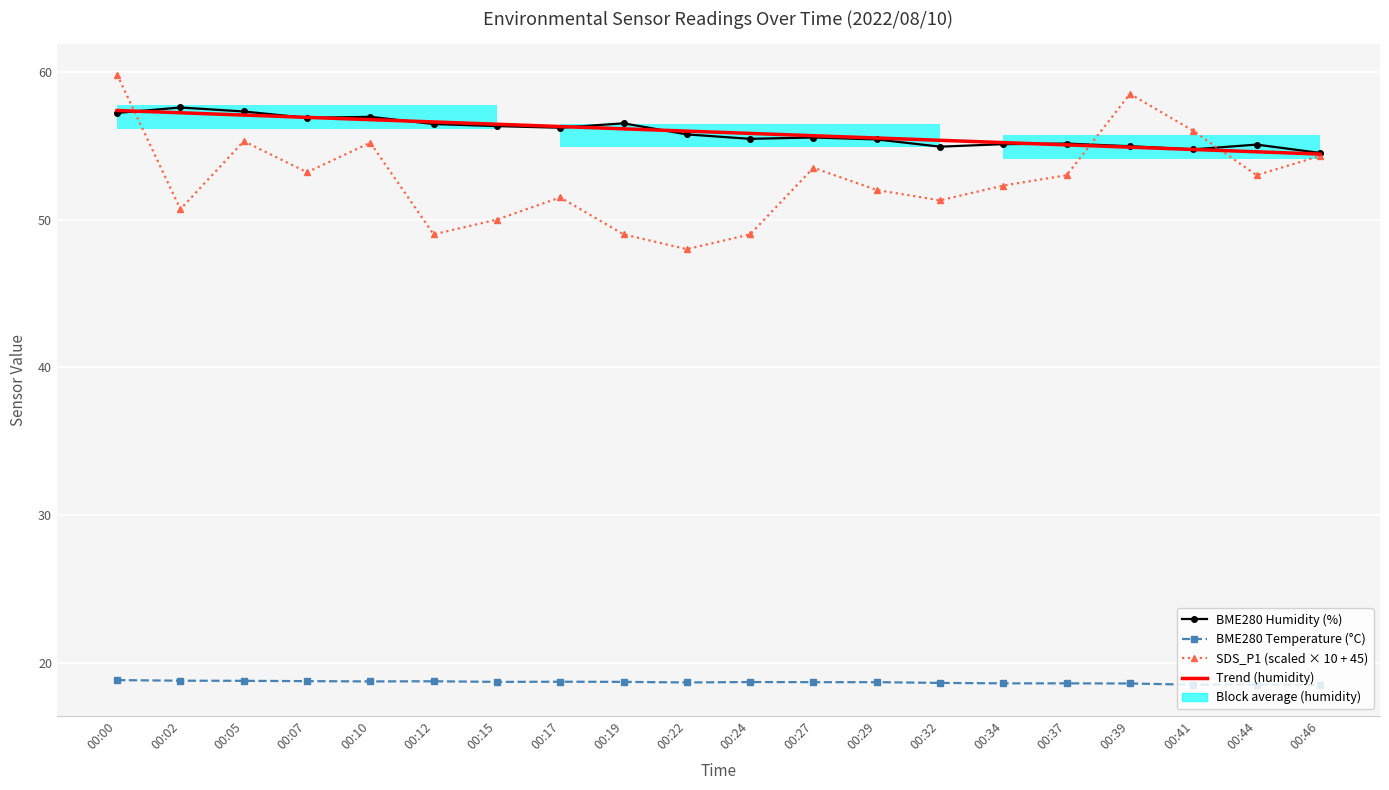

At how many categories does at least one series exceed 43?

20